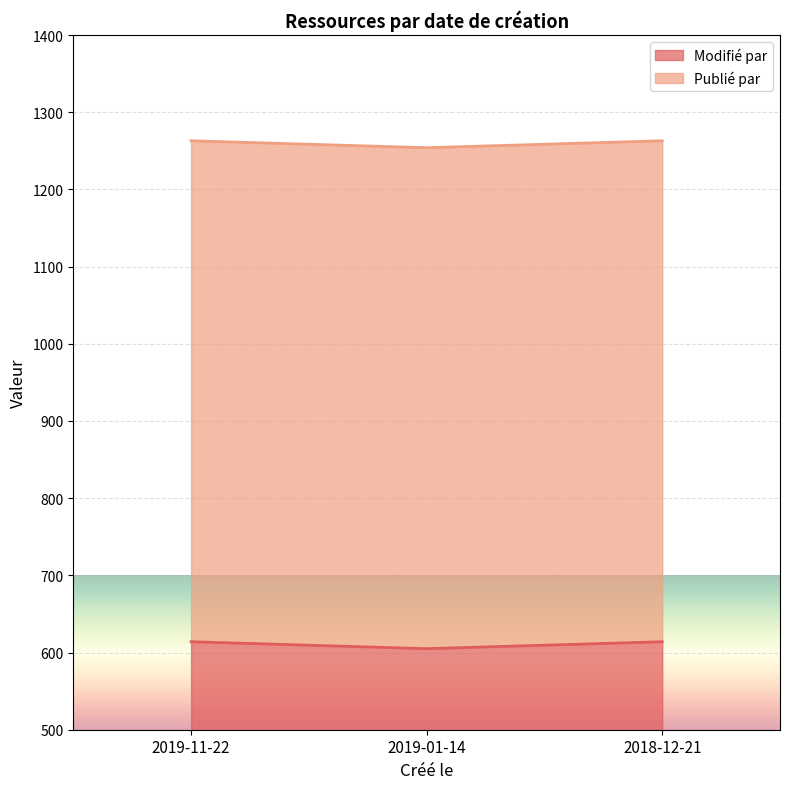

What is the label of the 3rd point from the left?

2018-12-21